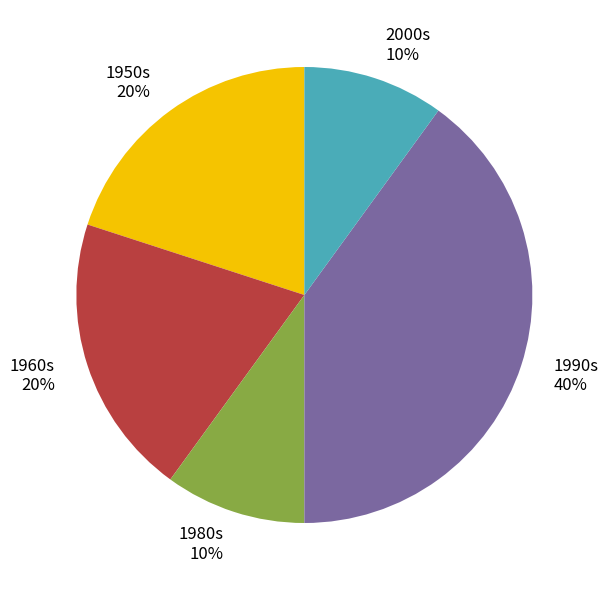

How many segments does this pie chart have?

5